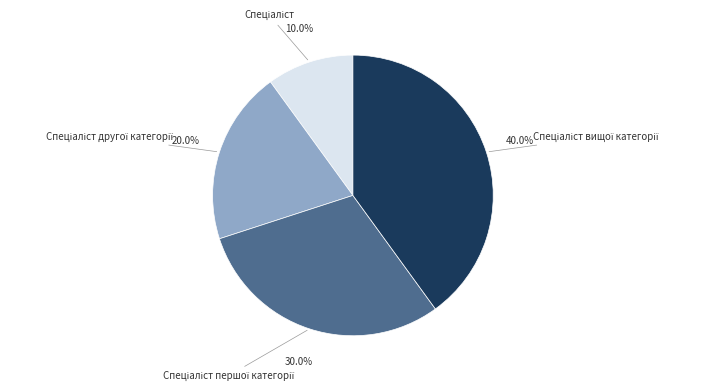

Is there a majority slice in this chart?

No